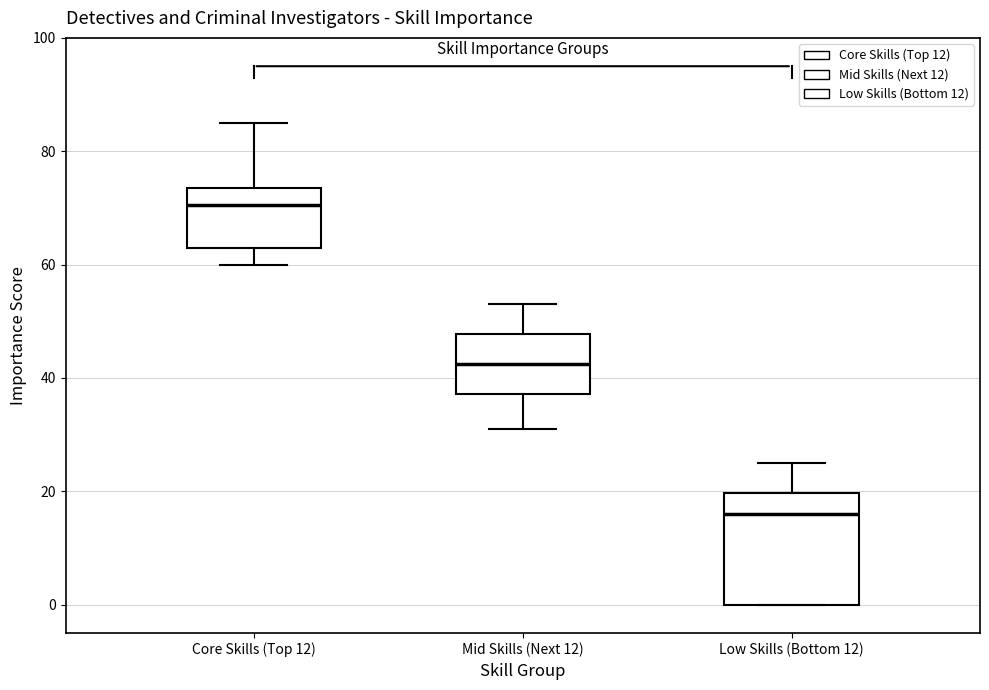

Which box's median line is the highest?

Core Skills (Top 12)